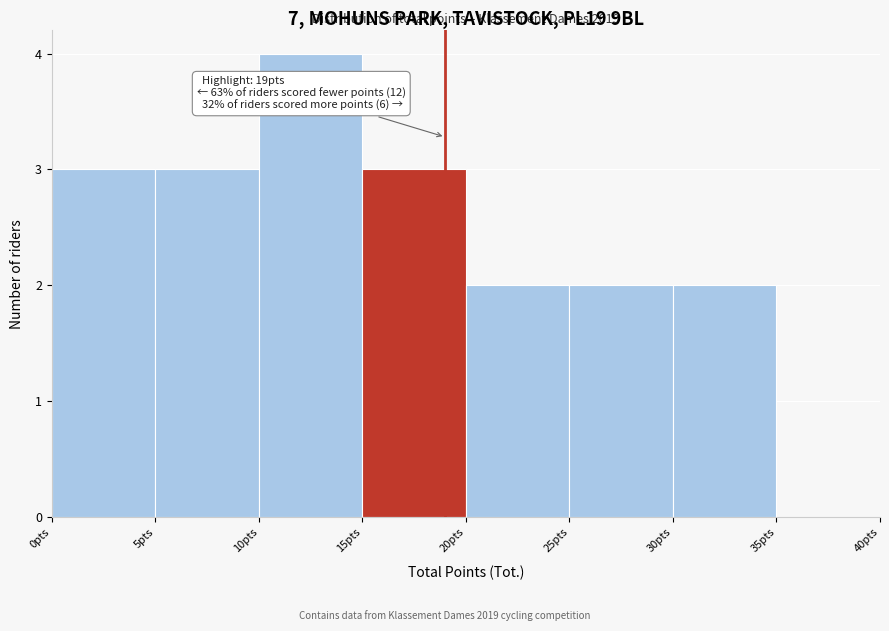

Over which range of the x-axis is the bar tallest?

10 to 15